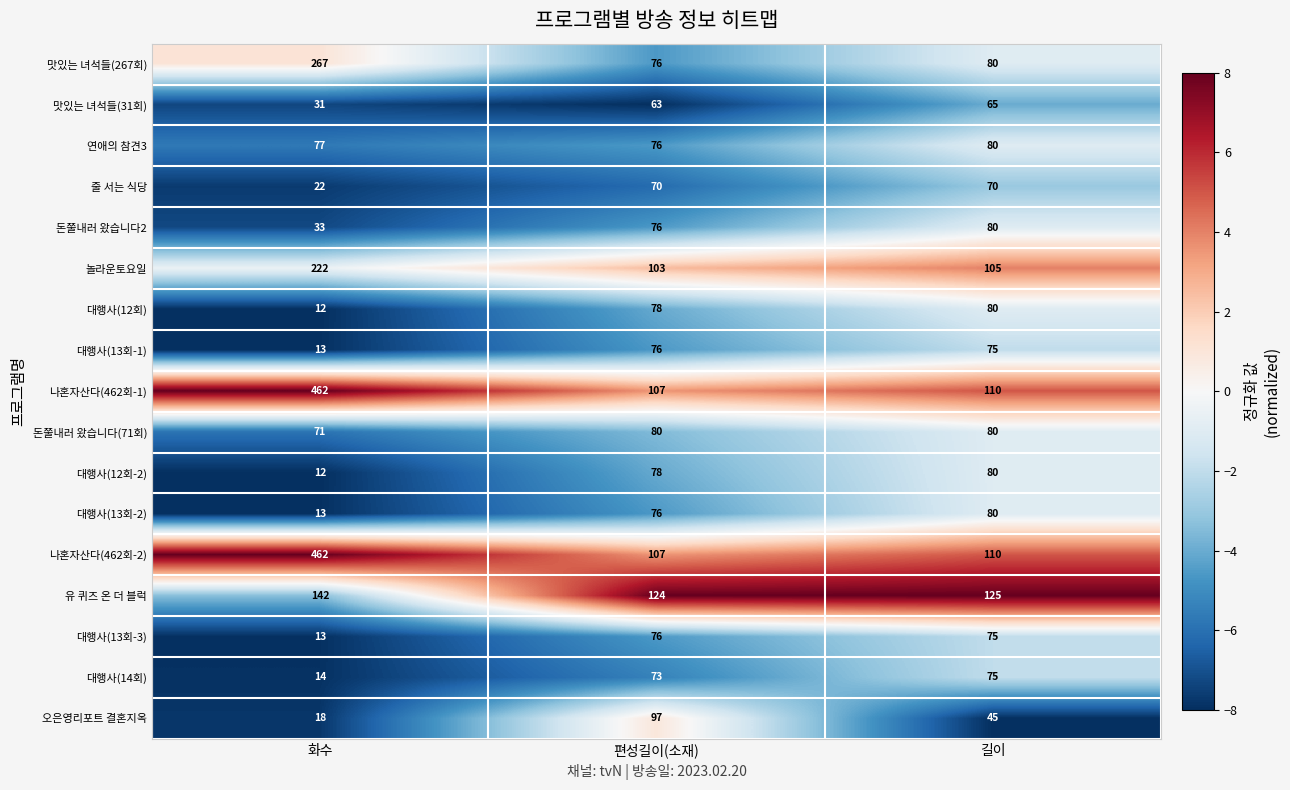

What is the maximum value for 대행사(14회)?

75